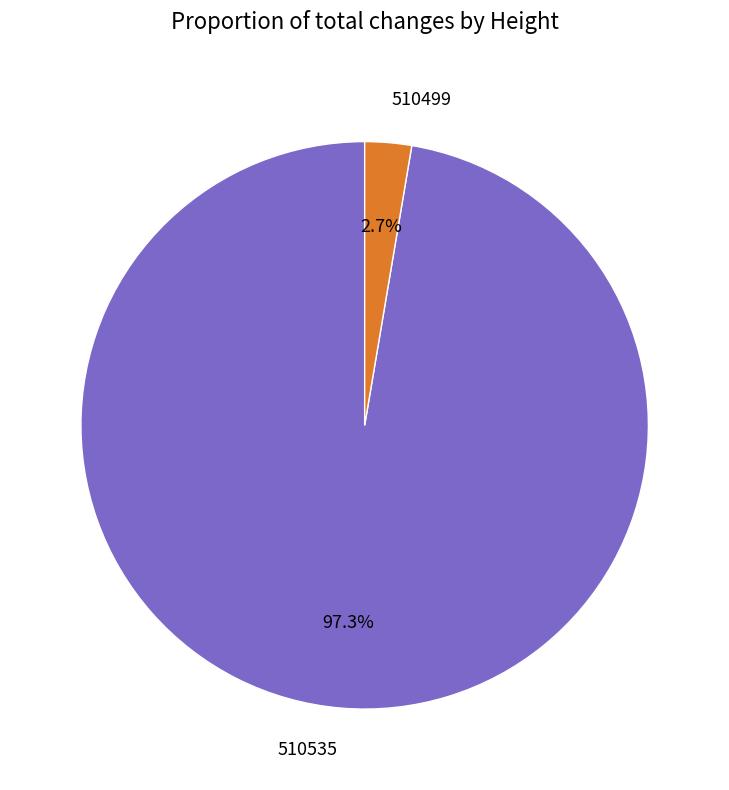

What percentage is NOT represented by 510499?

97.3%